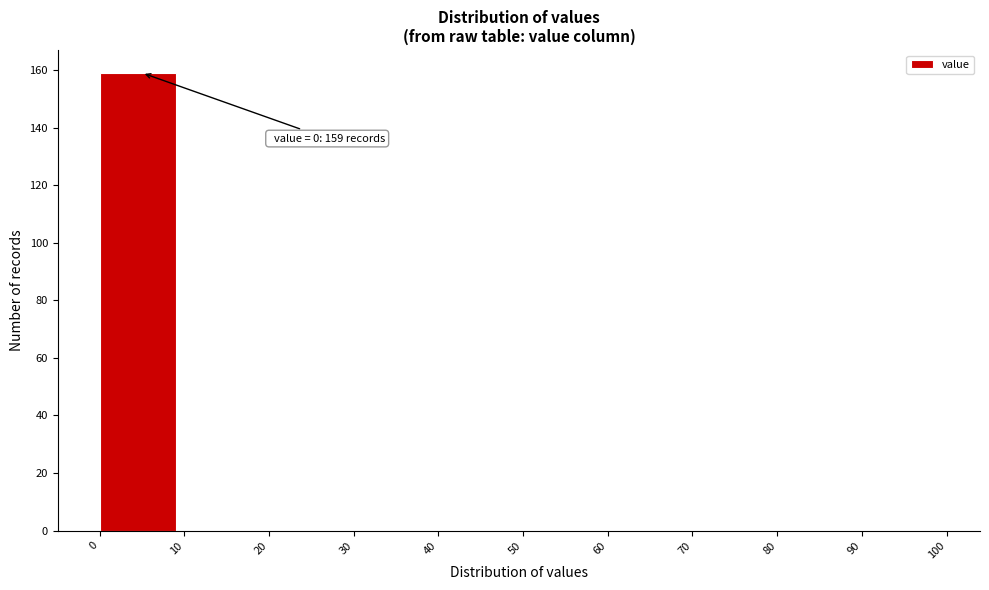

Over which range of the x-axis is the bar tallest?

0 to 10